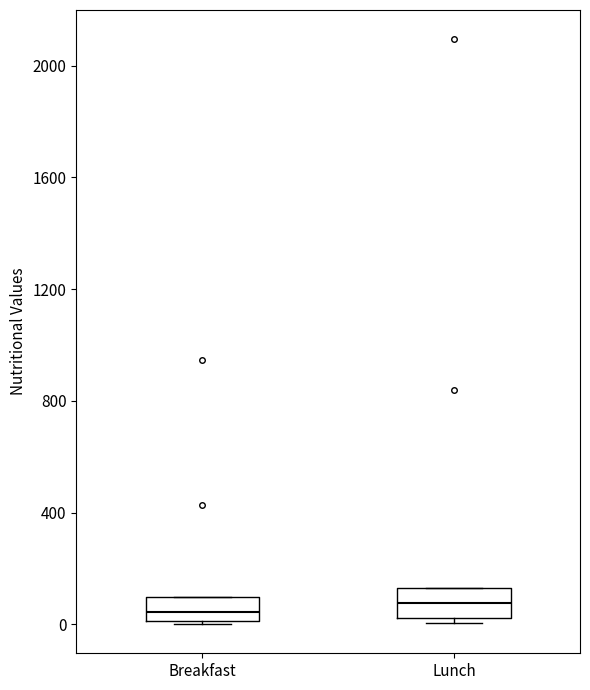

Where is the lower edge of the box for Lunch on the y-axis? The values are not printed on the chart, so give them approximately, as read against the axis.

0